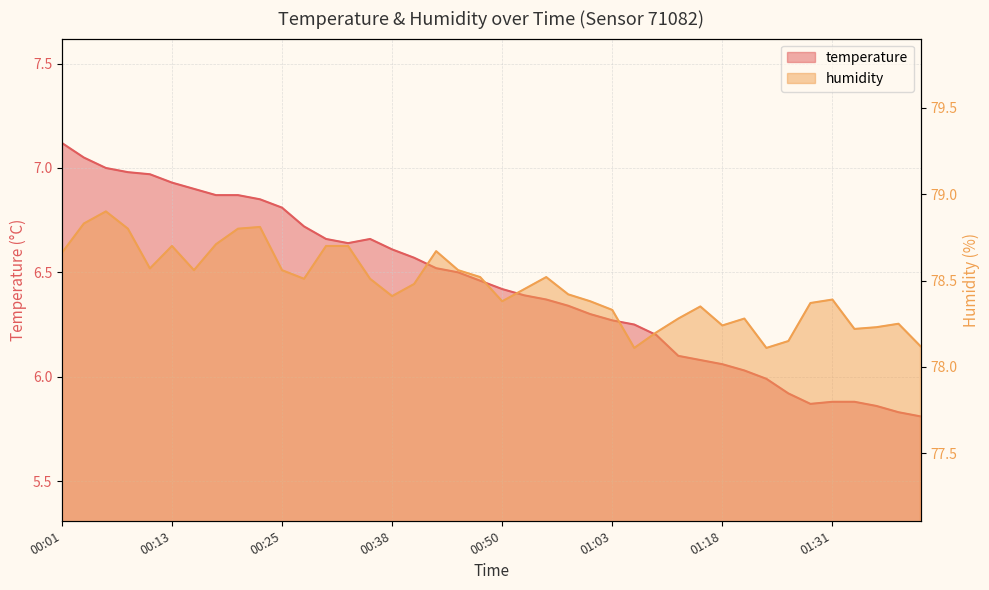

Reading left to right, what are all the values shown in this chart?

temperature: 00:01=7.1	00:03=7.0	00:06=7.0	00:08=7.0	00:11=7.0	00:13=6.9	00:15=6.9	00:18=6.9	00:20=6.9	00:23=6.8	00:25=6.8	00:28=6.7	00:31=6.7	00:33=6.6	00:36=6.7	00:38=6.6	00:41=6.6	00:43=6.5	00:46=6.5	00:48=6.5	00:50=6.4	00:53=6.4	00:56=6.4	00:58=6.3	01:01=6.3	01:03=6.3	01:06=6.2	01:08=6.2	01:13=6.1	01:16=6.1	01:18=6.1	01:21=6.0	01:23=6.0	01:26=5.9	01:28=5.9	01:31=5.9	01:33=5.9	01:36=5.9	01:39=5.8	01:41=5.8
humidity: 00:01=78.7	00:03=78.8	00:06=78.9	00:08=78.8	00:11=78.6	00:13=78.7	00:15=78.6	00:18=78.7	00:20=78.8	00:23=78.8	00:25=78.6	00:28=78.5	00:31=78.7	00:33=78.7	00:36=78.5	00:38=78.4	00:41=78.5	00:43=78.7	00:46=78.6	00:48=78.5	00:50=78.4	00:53=78.5	00:56=78.5	00:58=78.4	01:01=78.4	01:03=78.3	01:06=78.1	01:08=78.2	01:13=78.3	01:16=78.3	01:18=78.2	01:21=78.3	01:23=78.1	01:26=78.2	01:28=78.4	01:31=78.4	01:33=78.2	01:36=78.2	01:39=78.2	01:41=78.1